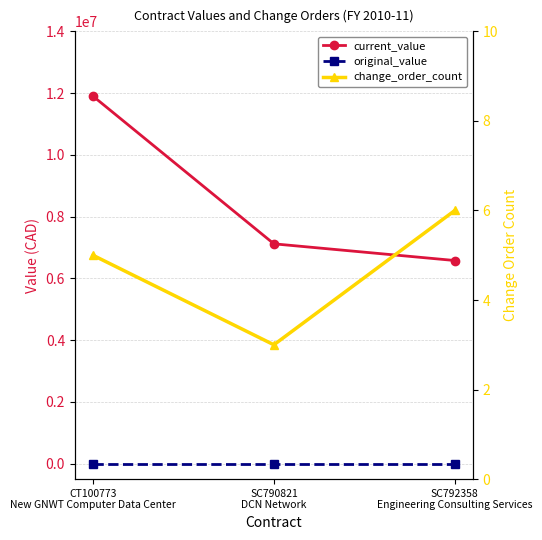

What is the spread (max minus min) of values at CT100773
New GNWT Computer Data Center?

11904045.8